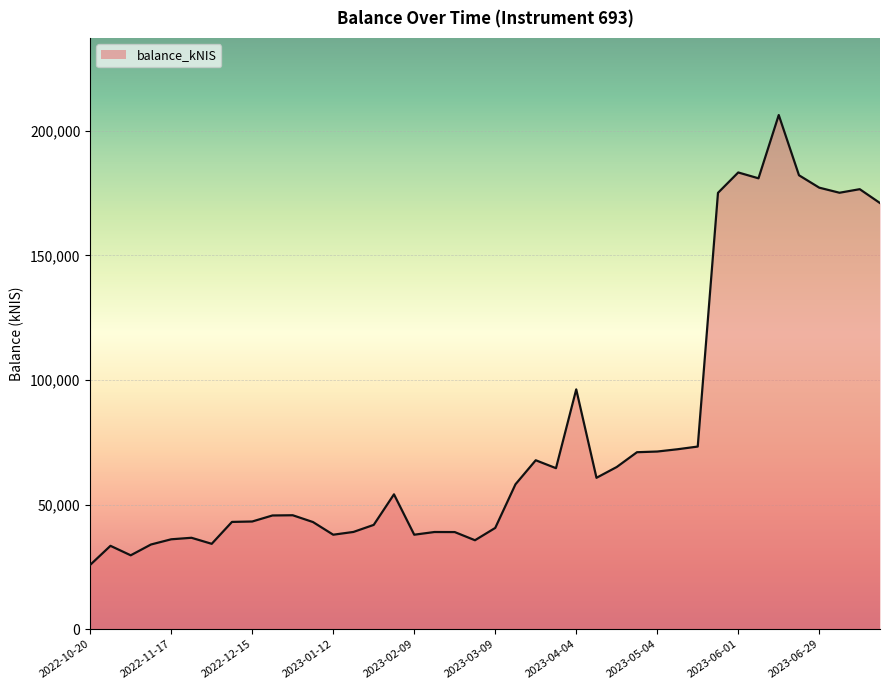

What is the minimum value shown in the chart?

25811.8